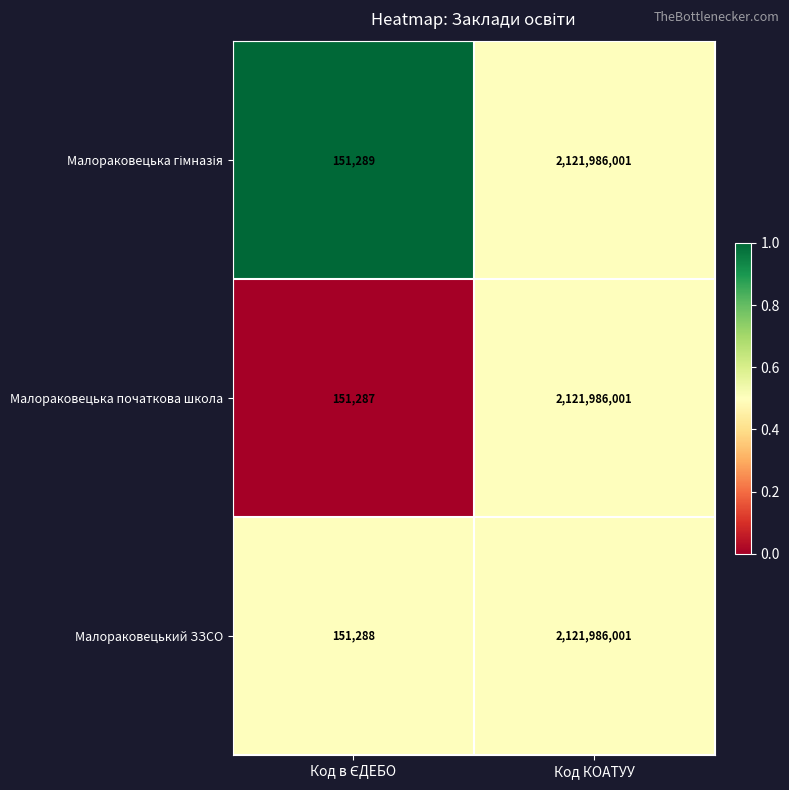

What is the approximate value of Малораковецька початкова школа at Код КОАТУУ, to the nearest 100?

2121986000